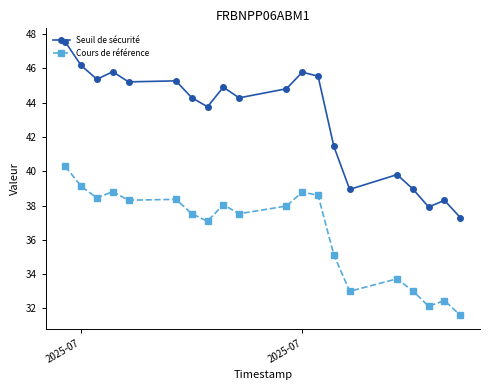

What is the sum of all Seuil de sécurité values?

861.3